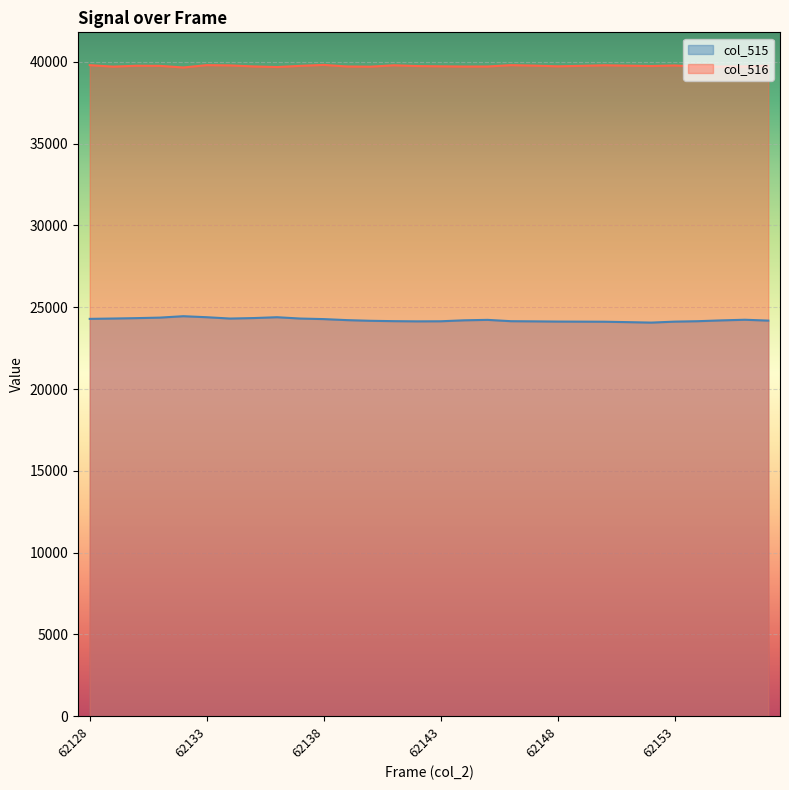

Where does the col_515 series first go above 24202?

62128